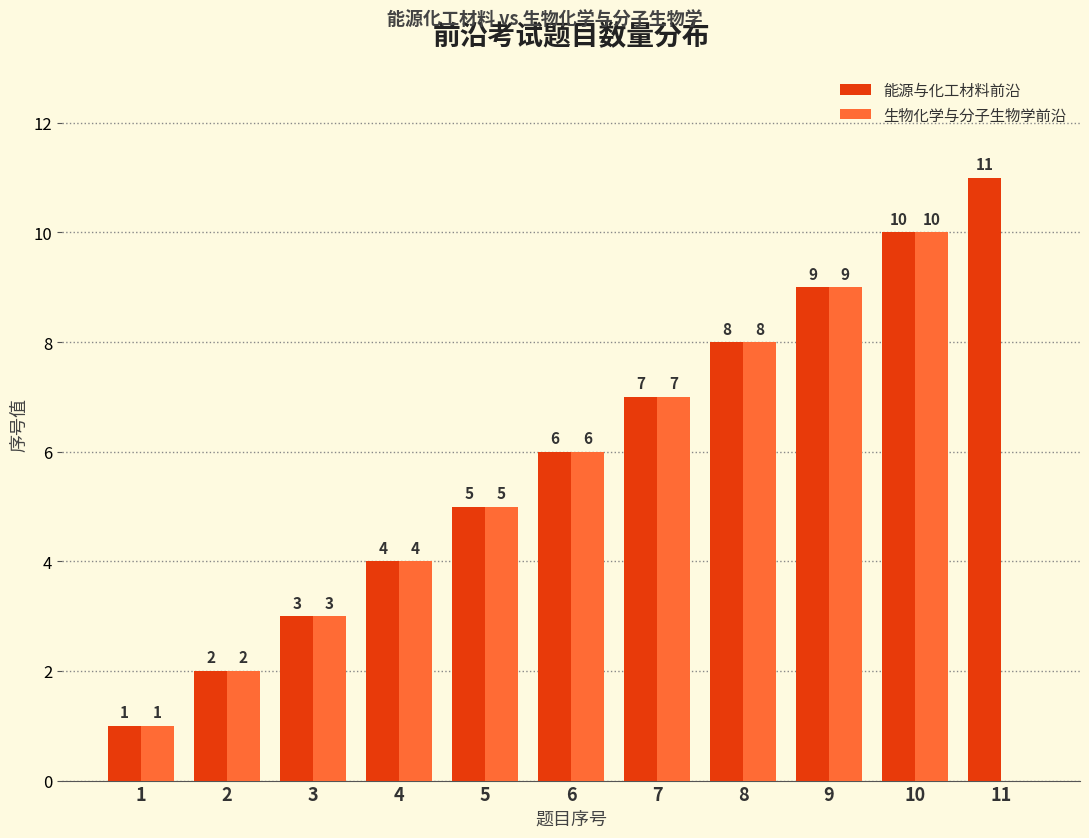

Between 3 and 11, which series saw the biggest shift?

能源与化工材料前沿